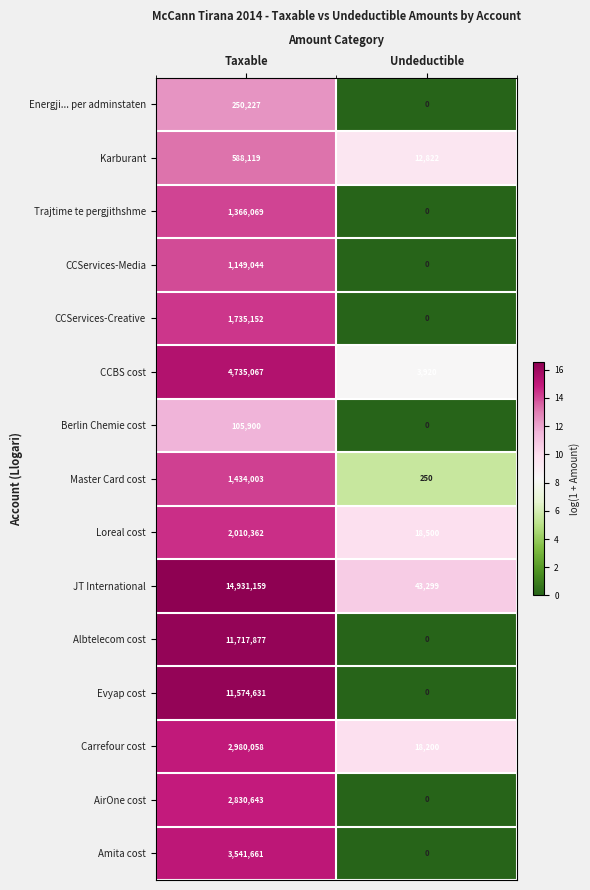

What is the average value of the Evyap cost series?

5787316